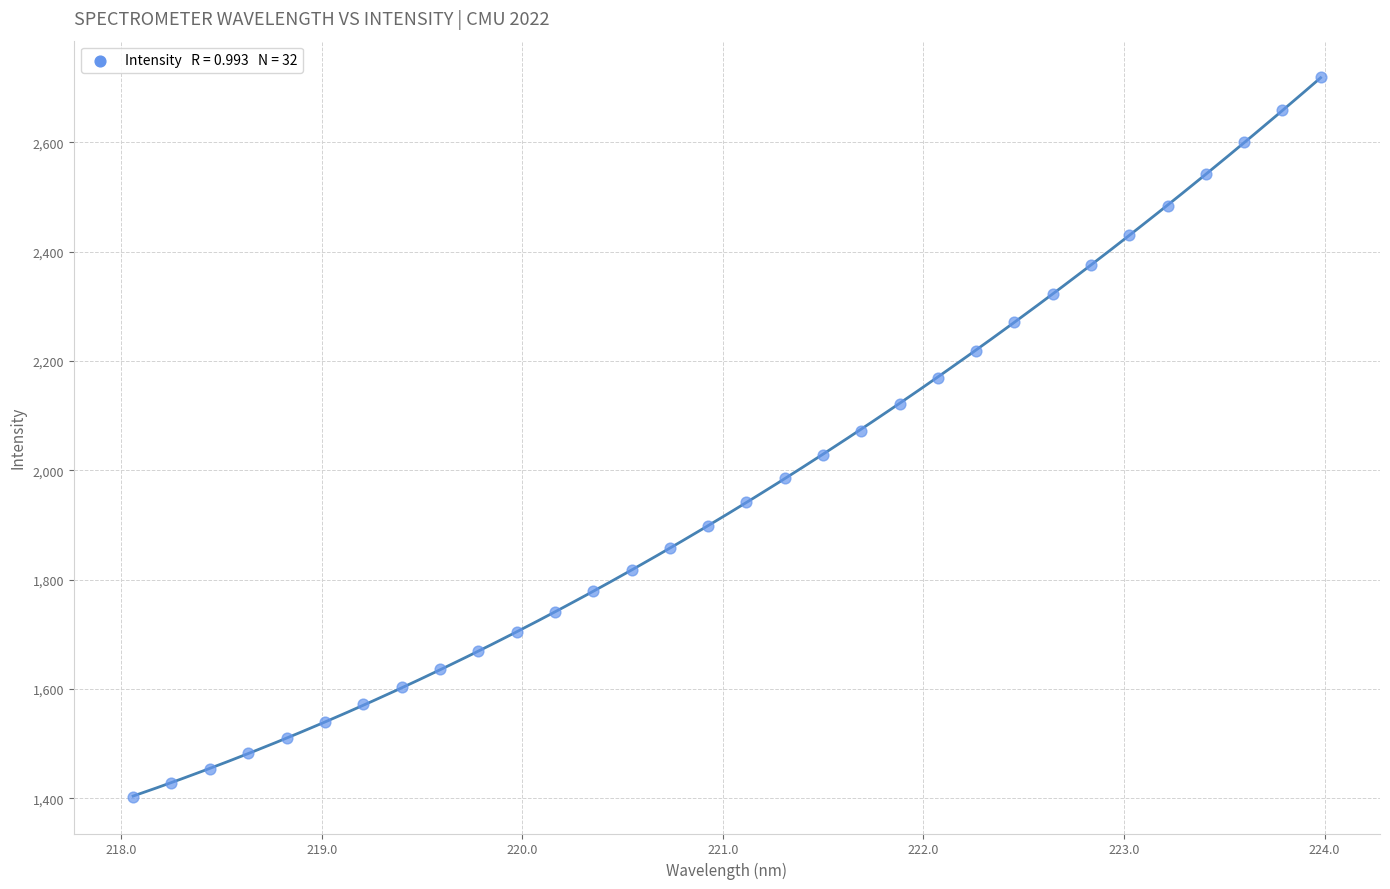

What is the range of Y values (max minus min)?

1318.2